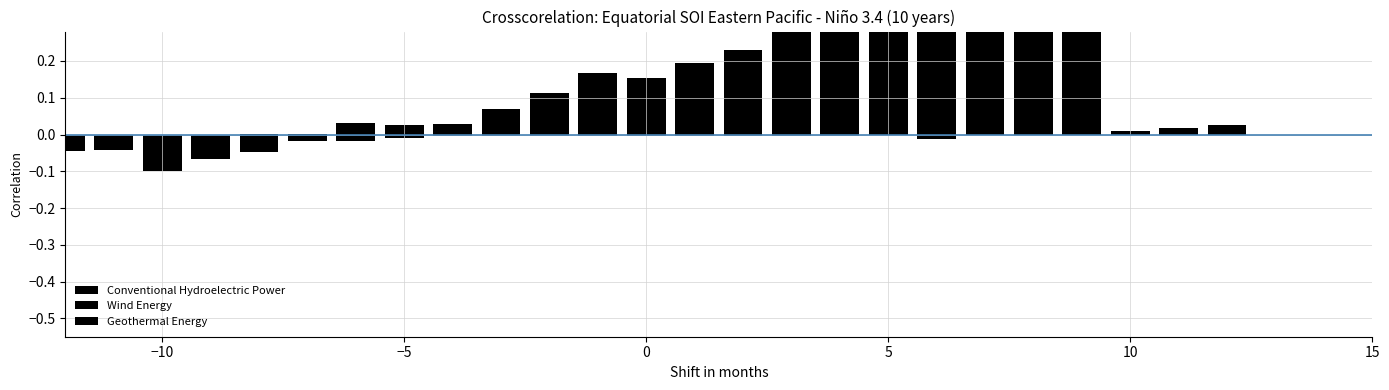

Reading left to right, transcribe all the data shown in this chart.

Conventional Hydroelectric Power: -0.1	-0.1	-0.0	-0.0	-0.0	-0.0	0.0	0.1	0.1	0.2	0.2	0.2	0.2	0.3	0.3	0.4	0.4	0.5	0.6	0.6
Wind Energy: -0.1	-0.0	-0.0	-0.1	-0.0	0.0	0.0	0.0	0.0	0.0	0.0	0.0	0.0	0.0	0.0	0.0	0.0	-0.0	-0.0	-0.0
Geothermal Energy: -0.0	-0.0	-0.0	-0.0	-0.0	-0.0	-0.0	-0.0	-0.0	-0.0	-0.0	-0.0	0.0	0.0	0.0	0.0	0.0	0.0	0.0	0.0